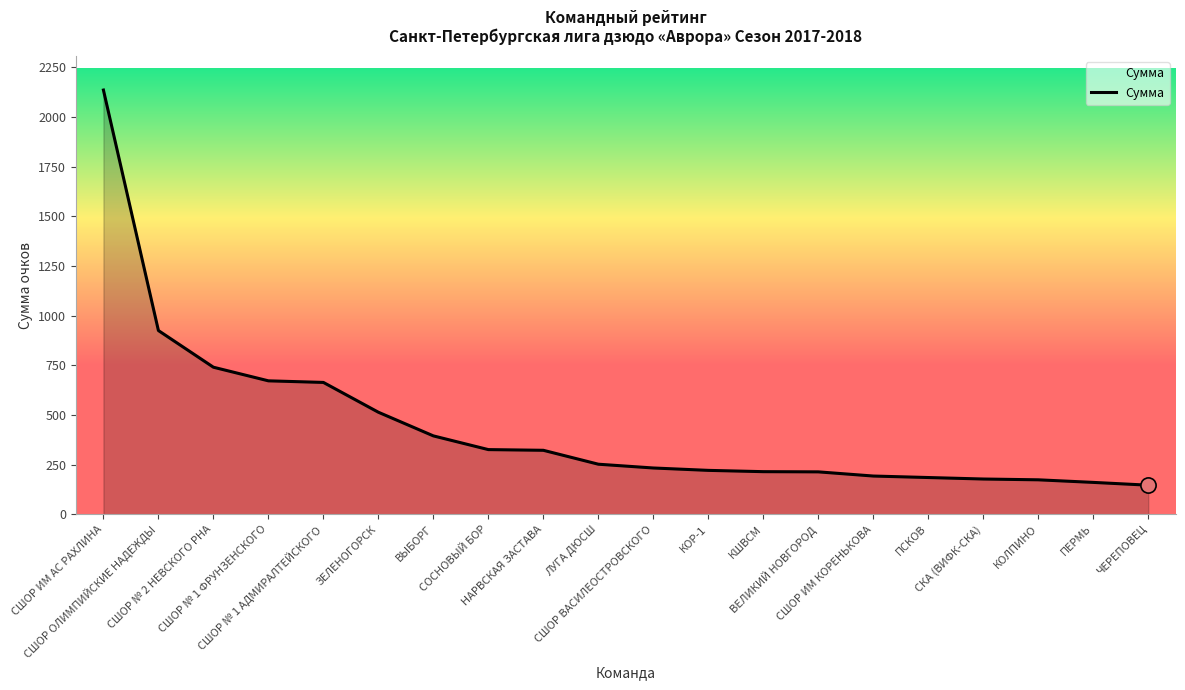

Approximately how many times larger is the value at ЗЕЛЕНОГОРСК compared to ЛУГА ДЮСШ?

2.0